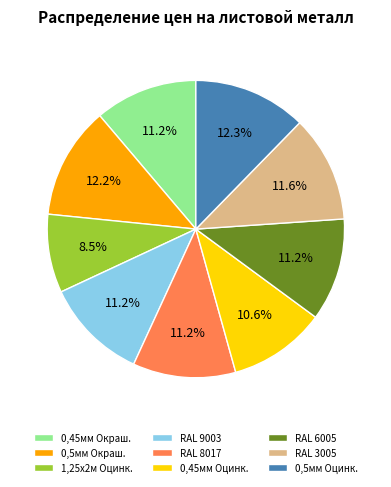

What is the smallest slice in the pie chart?

1,25х2м Оцинк.